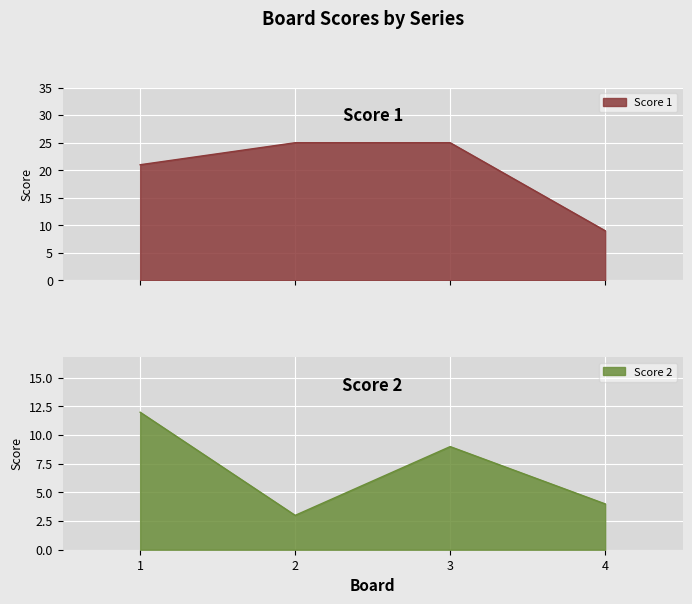

The value of Score 1 at 3 is 16. True or false?

False